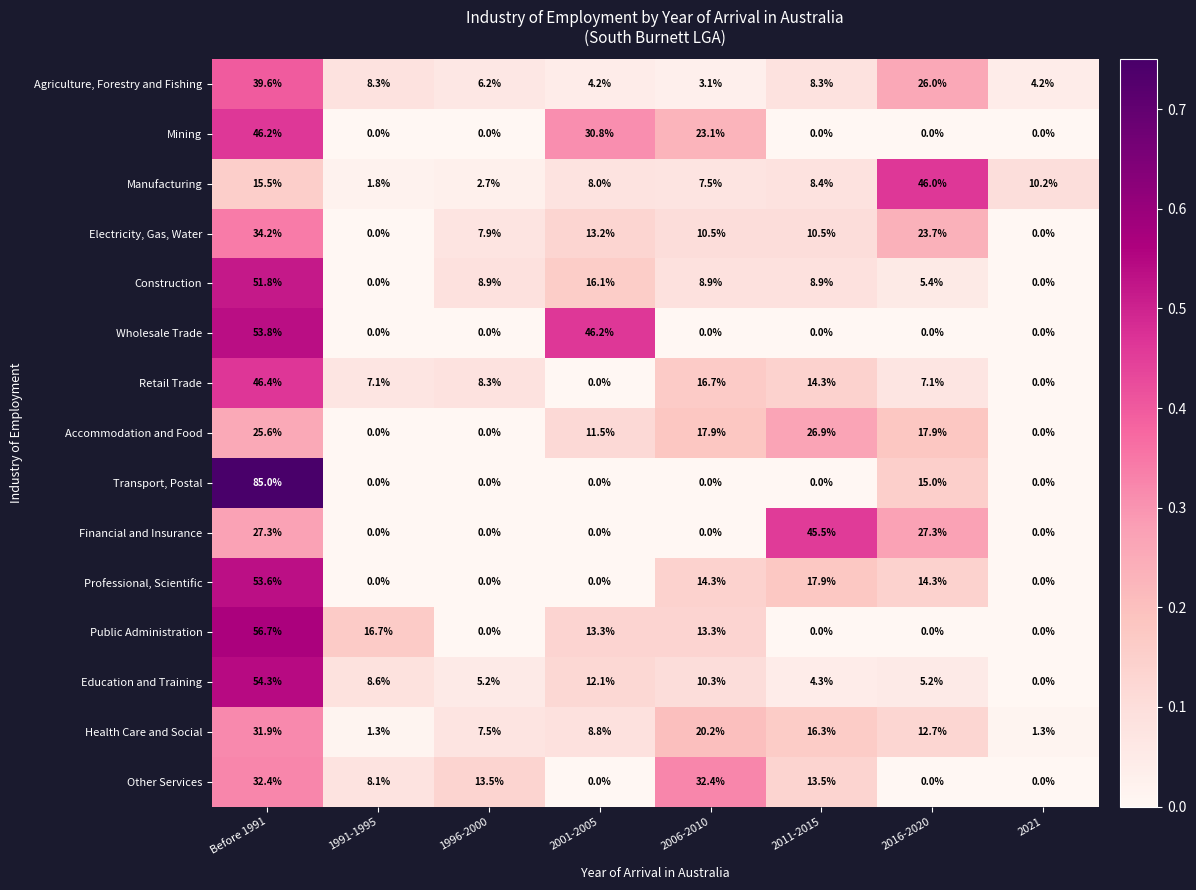

At which label does Retail Trade reach its peak?

Before 1991